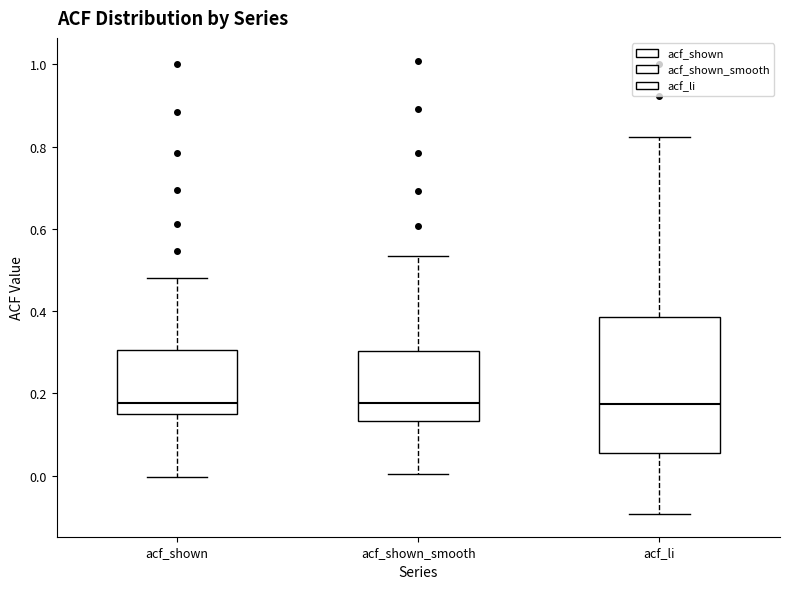

Comparing the boxes themselves (not the whiskers), which one is the tallest?

acf_li